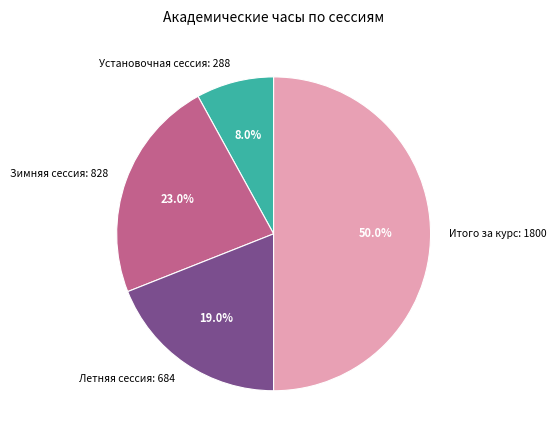

To the nearest percent, what portion does Итого за курс: 1800 represent?

50%